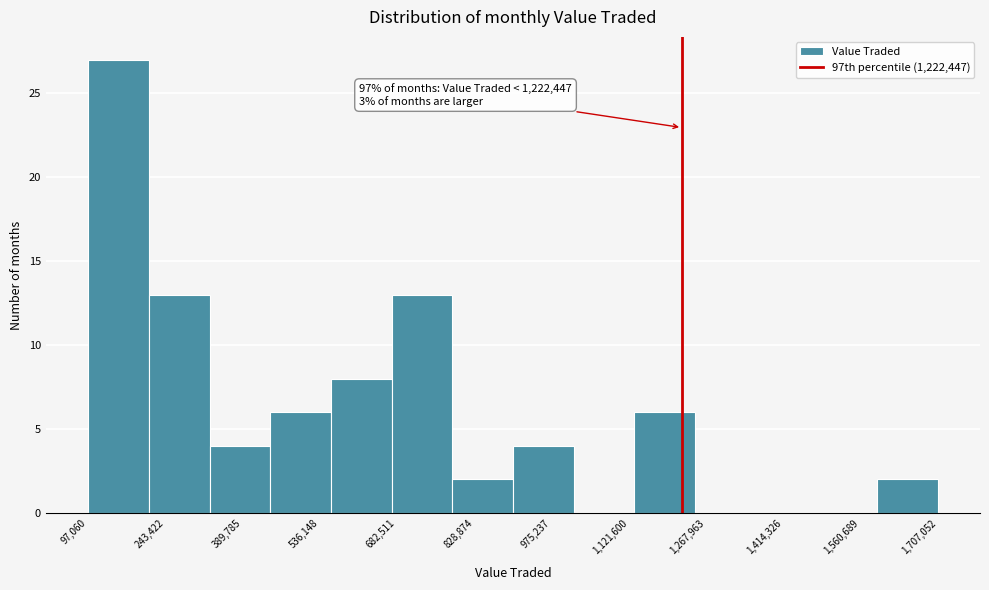

Which range on the x-axis has the tallest bar?

100000 to 220000